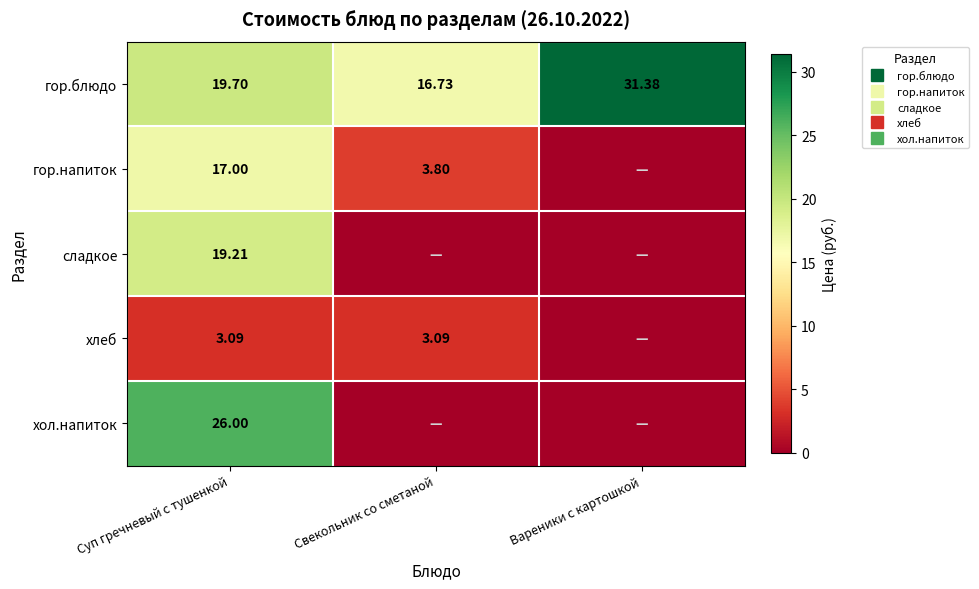

Which series has the largest total across all categories?

гор.блюдо